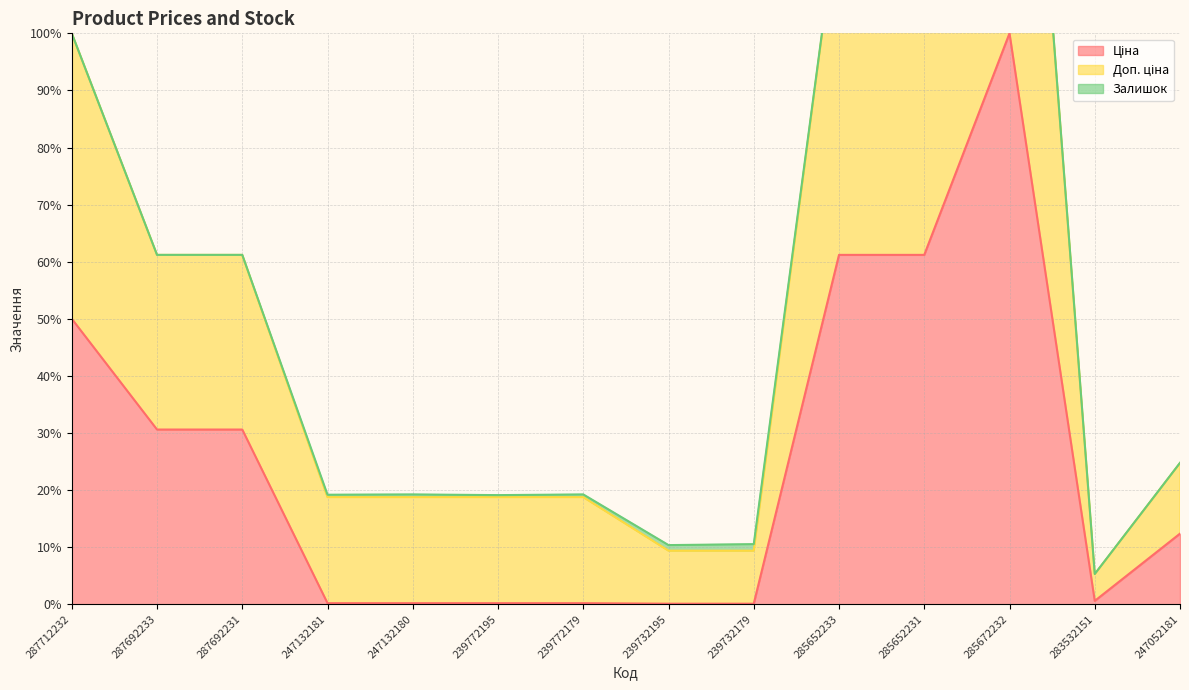

Which series has the largest range (max minus min)?

Доп. ціна